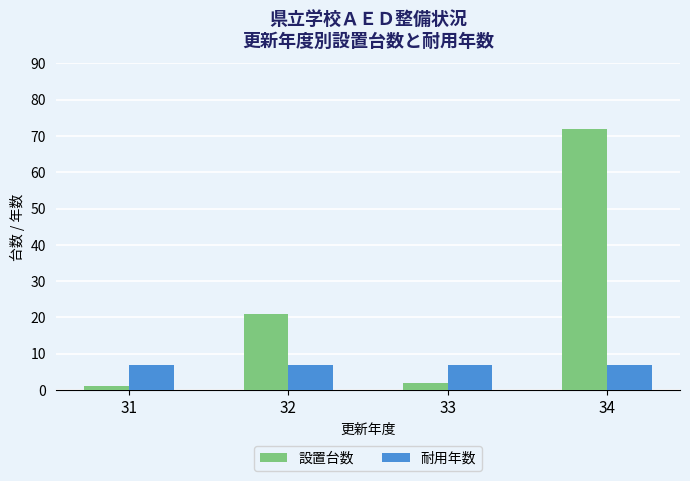

What is the difference between the second highest and minimum values in the 設置台数 series?

20